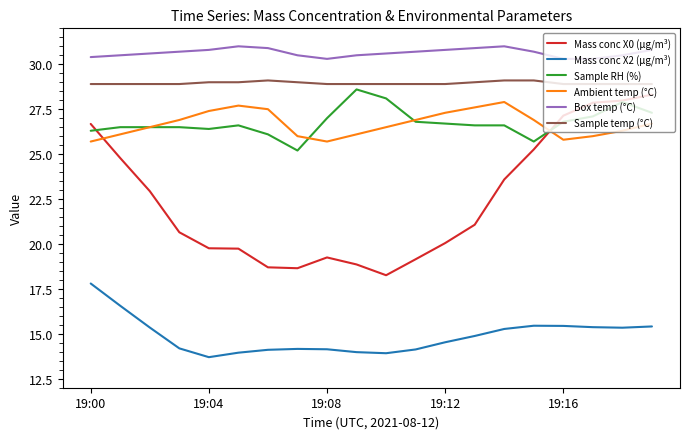

Which series has the widest spread of values?

Mass conc X0 (μg/m³)